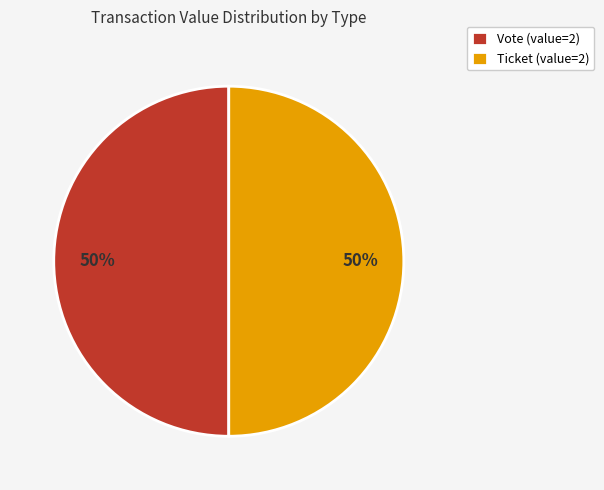

To the nearest percent, what is the difference between the largest and smallest slice percentages?

0%